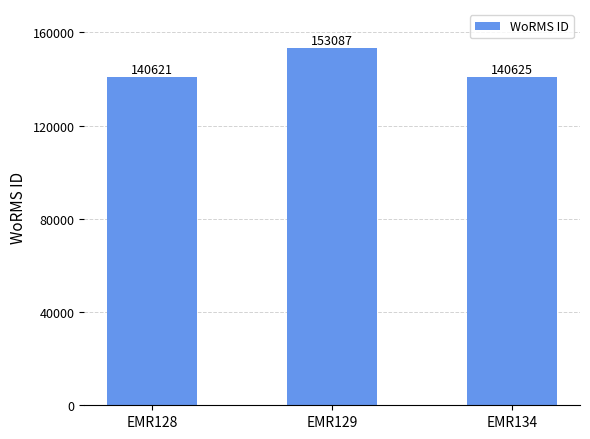

What is the smallest value displayed?

140621